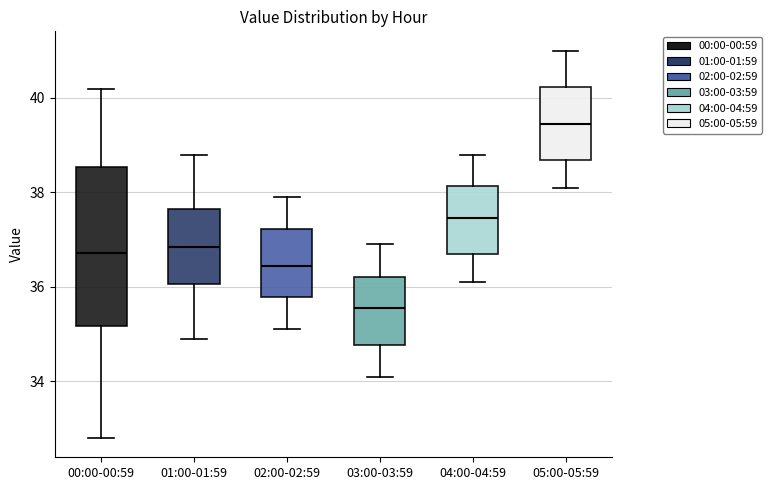

Where is the lower edge of the box for 04:00-04:59 on the y-axis? The values are not printed on the chart, so give them approximately, as read against the axis.

36.8